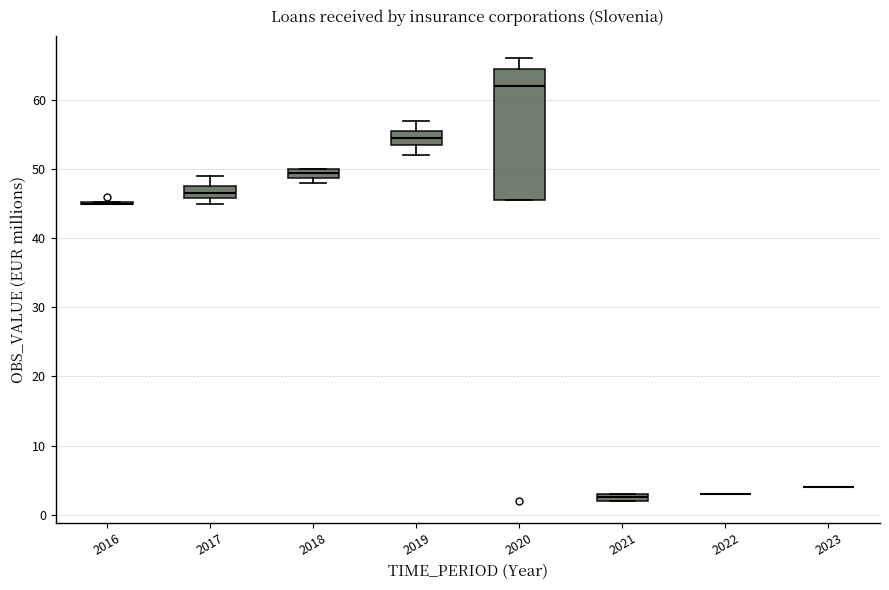

Comparing the boxes themselves (not the whiskers), which one is the tallest?

2020